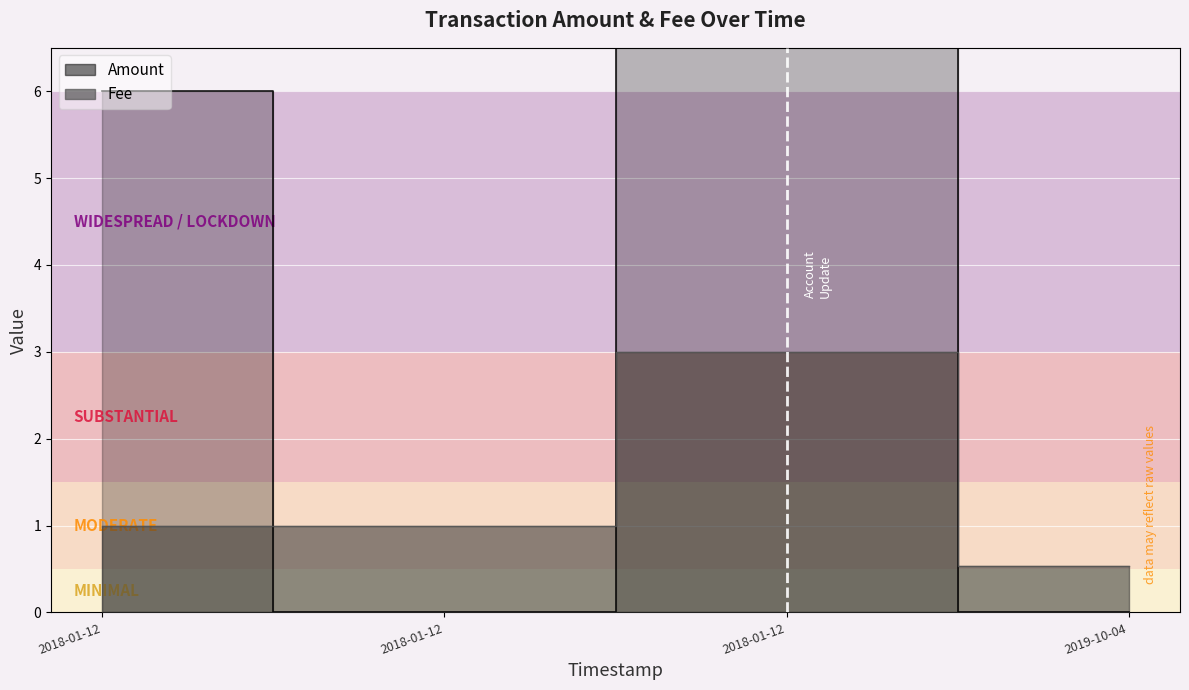

Where is the first local maximum for Amount?

2018-01-12 19:59:44